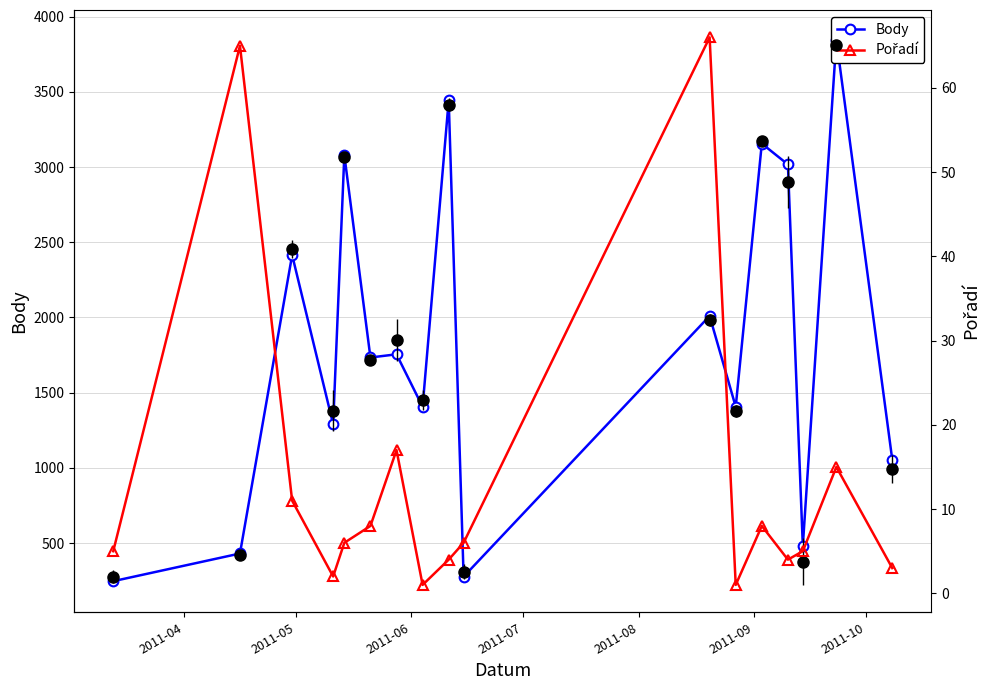

Reading left to right, list all the values displayed in this chart.

Body: 247	431	2415	1290	3080	1734	1755	1406	3443	277	2010	1406	3156	3017	481	3845	1054
Pořadí: 5	65	11	2	6	8	17	1	4	6	66	1	8	4	5	15	3